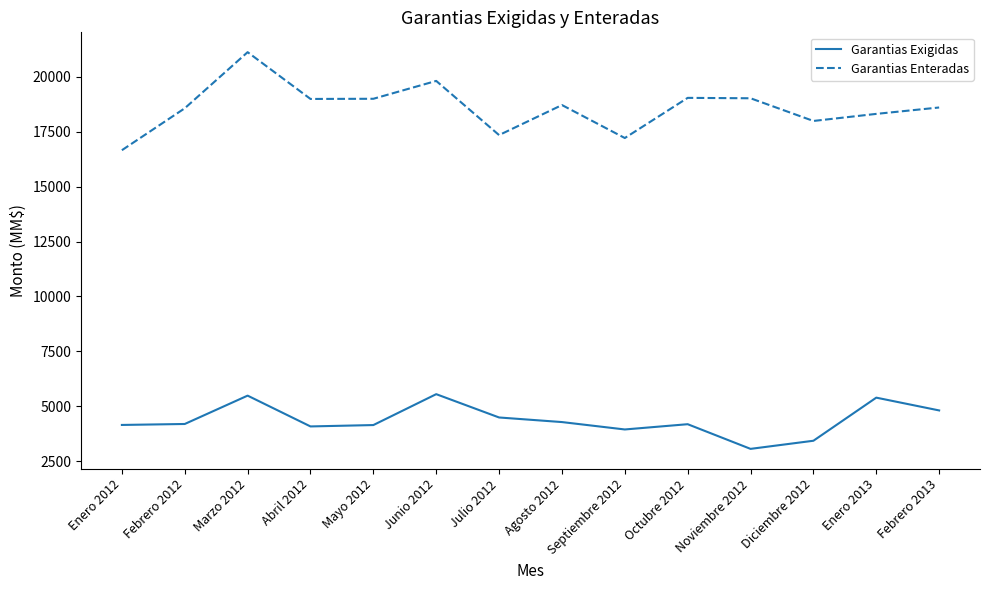

What is the total value across all series at Febrero 2012?

22763.3